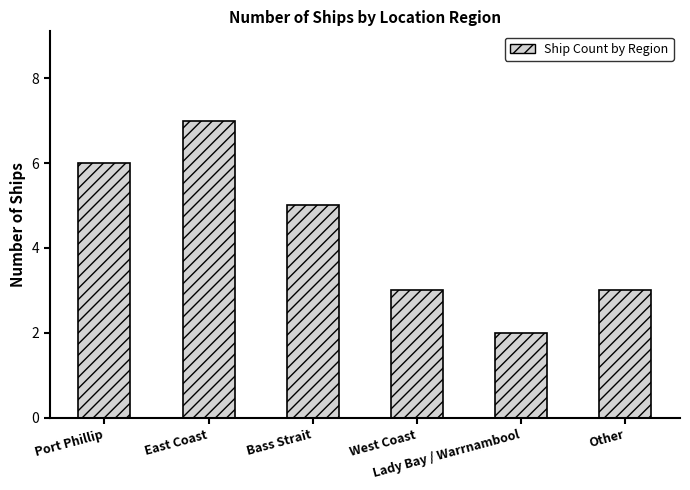

At which category does the chart reach its minimum across all series?

Lady Bay / Warrnambool